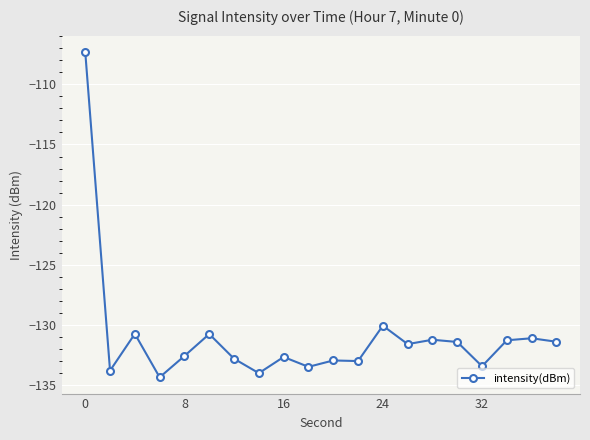

What is the smallest value displayed?

-134.3